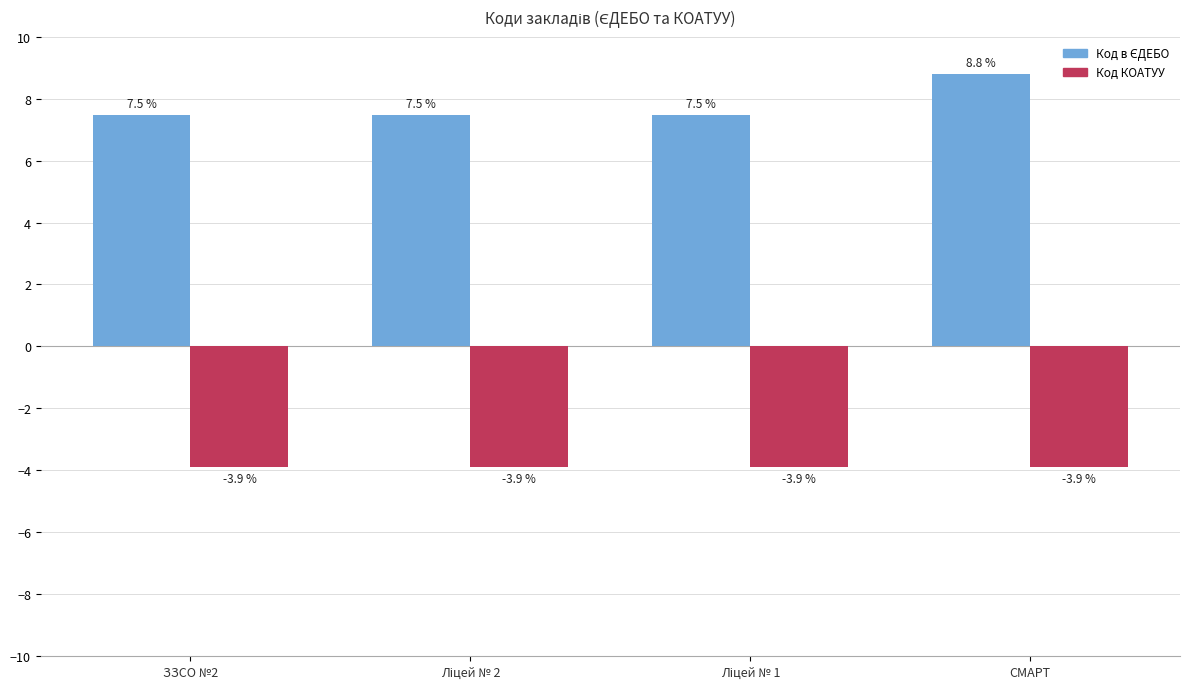

What is the sum of all Код КОАТУУ values?

-15.6